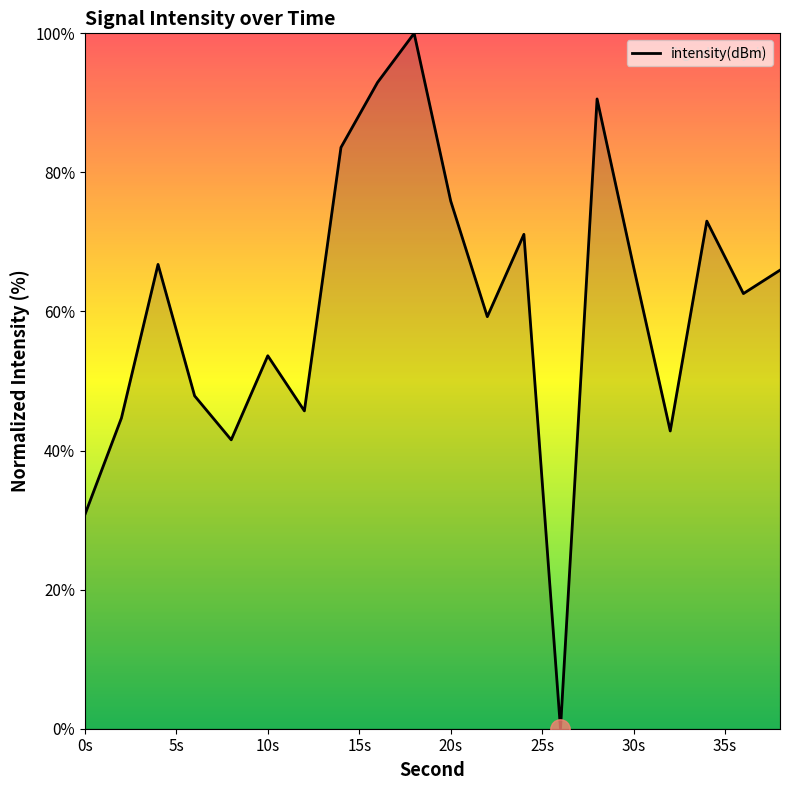

What is the greatest value displayed?

100.0